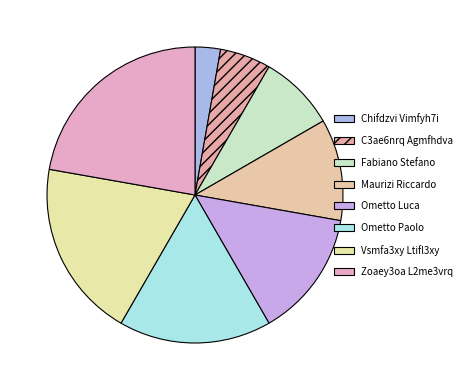

How many segments does this pie chart have?

8